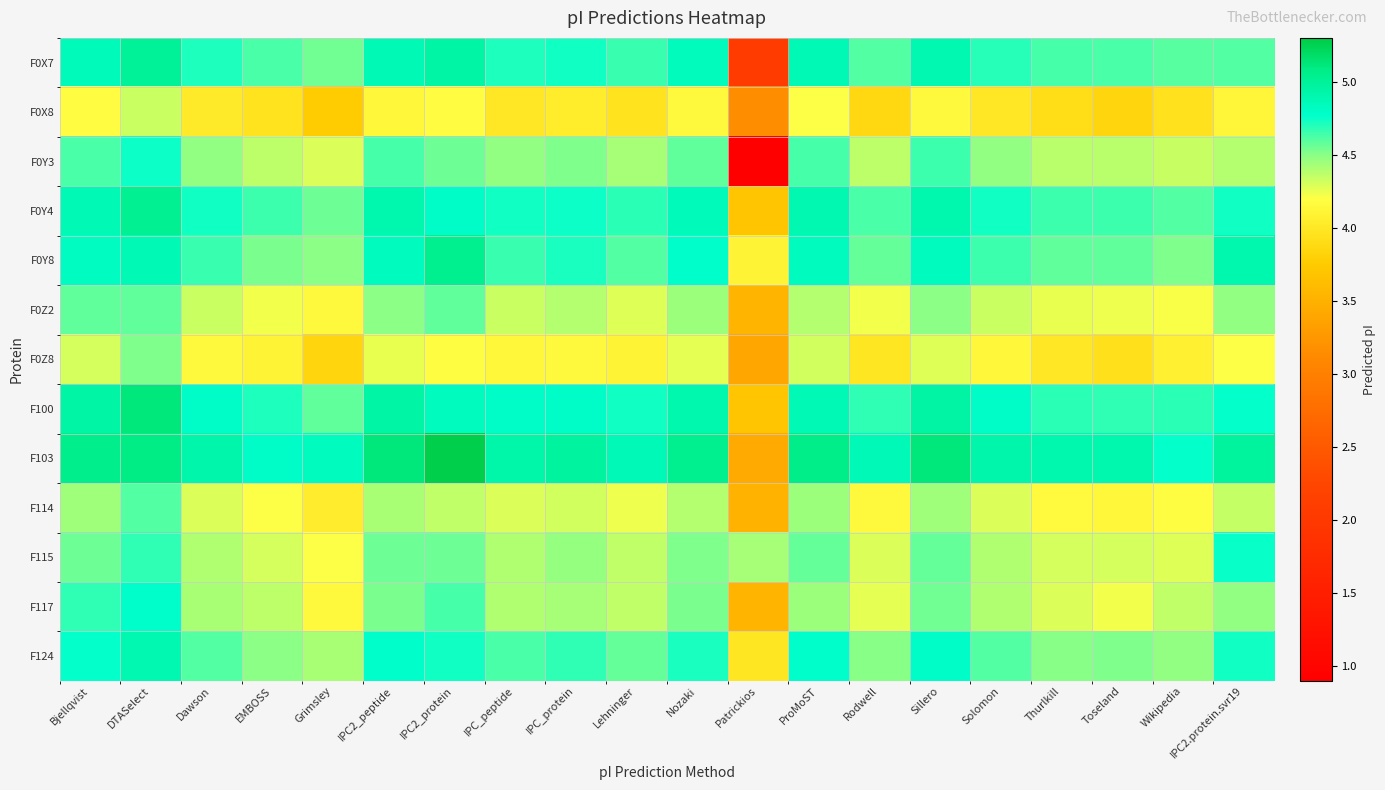

What is the spread (max minus min) of values at Wikipedia?

0.8